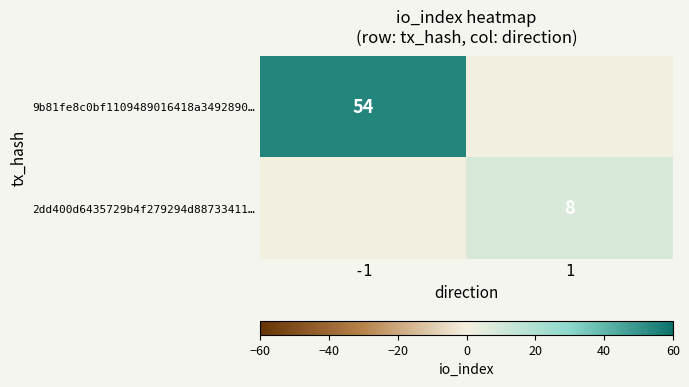

What is the total value across all series at 1?

8